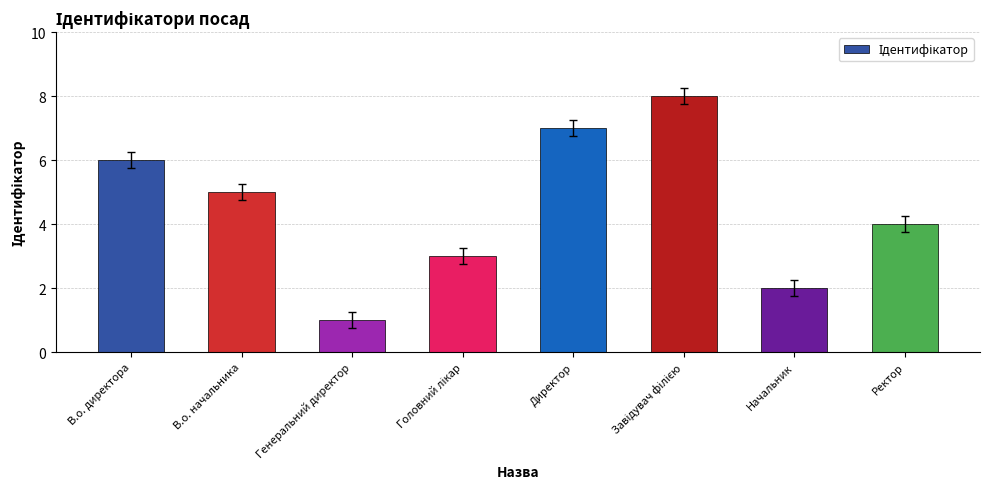

What is the change in value from Директор to Начальник?

-5